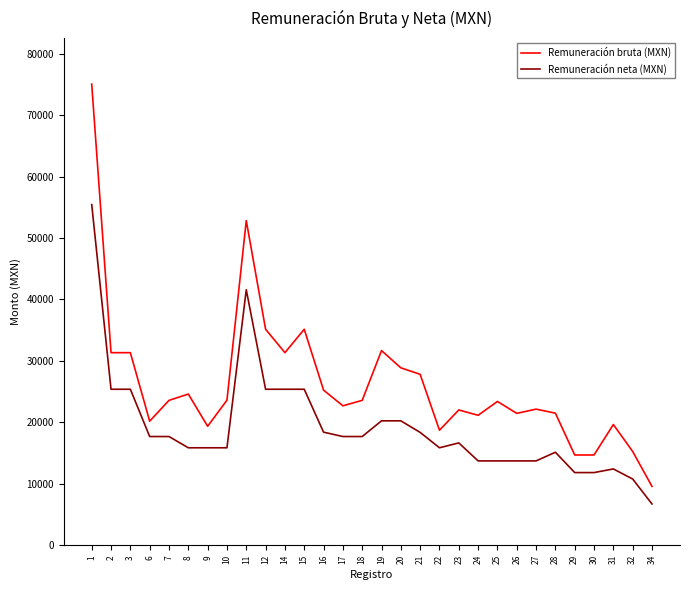

Rank the series by their maximum value, from highest to lowest.

Remuneración bruta (MXN), Remuneración neta (MXN)